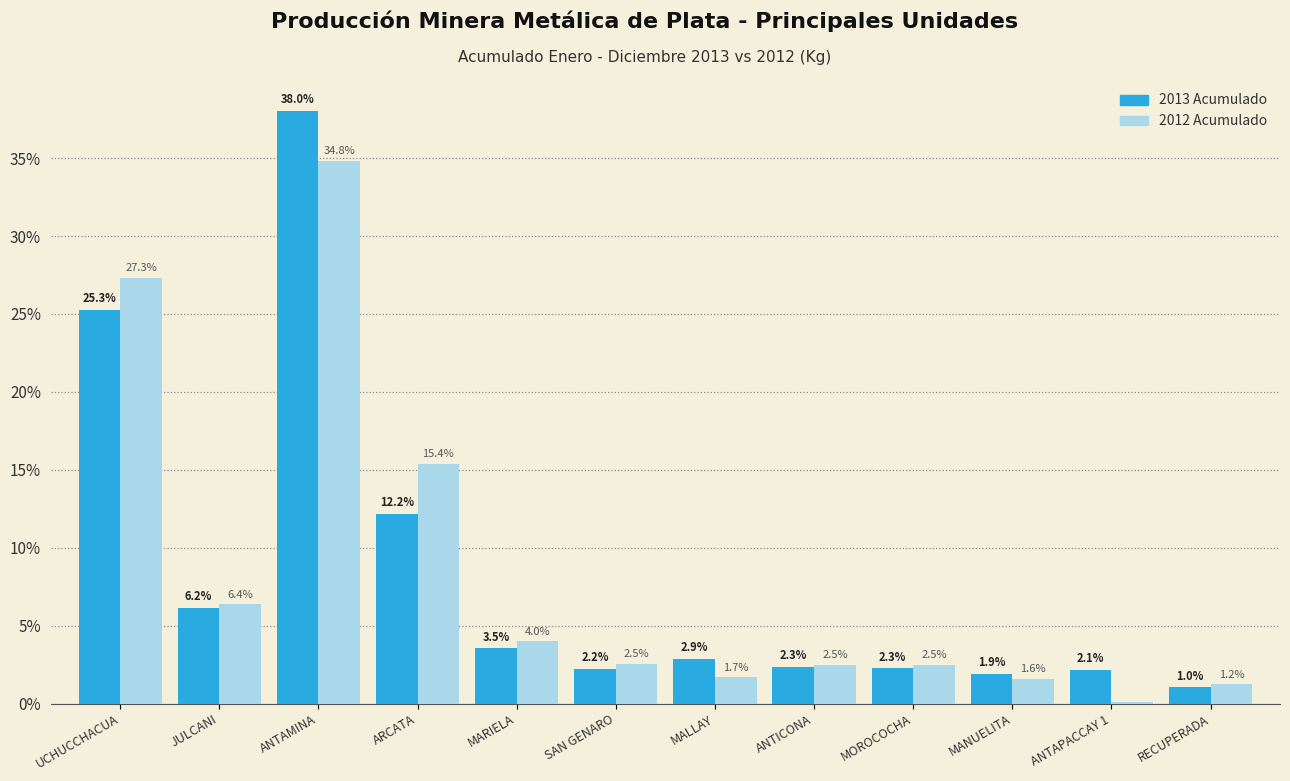

How many series are shown in this chart?

2